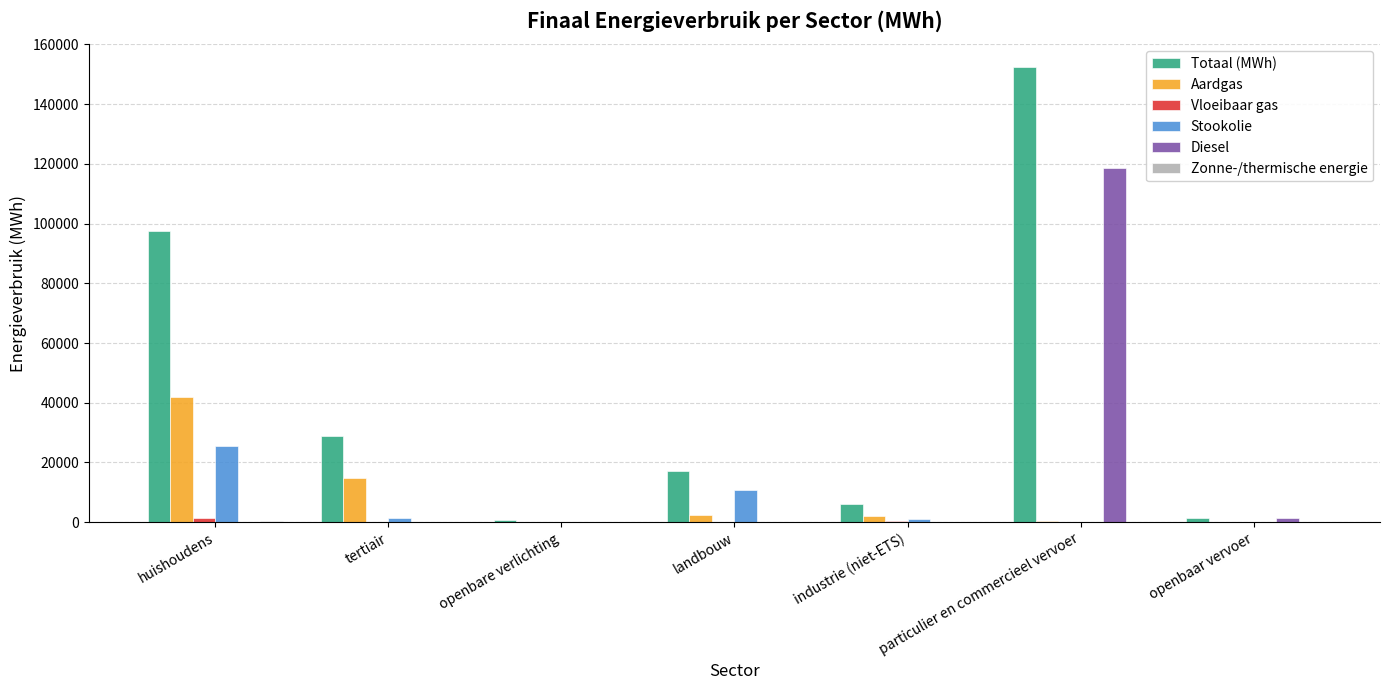

Which series has the largest total across all categories?

Totaal (MWh)